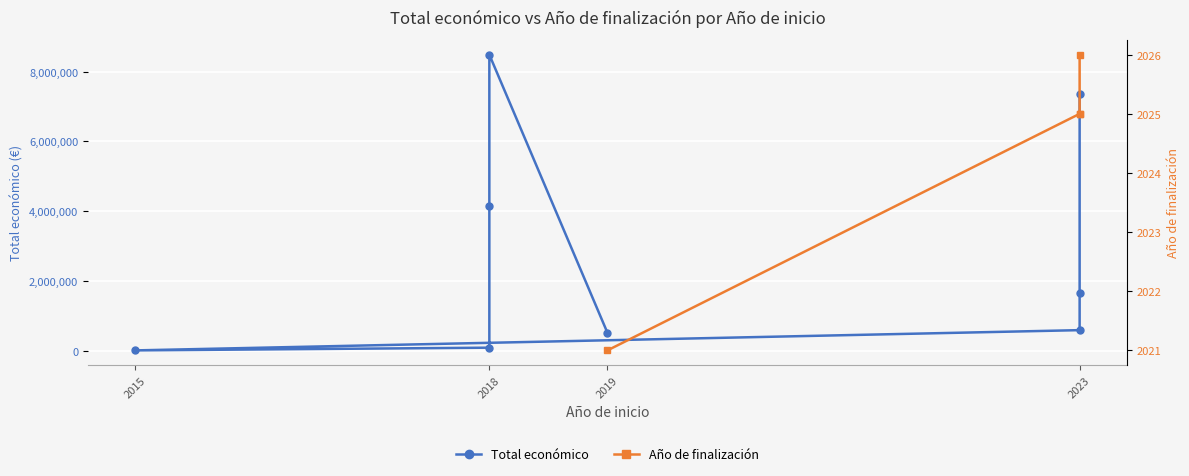

What is the ratio of the value at 2023 to the value at 2018?

0.1